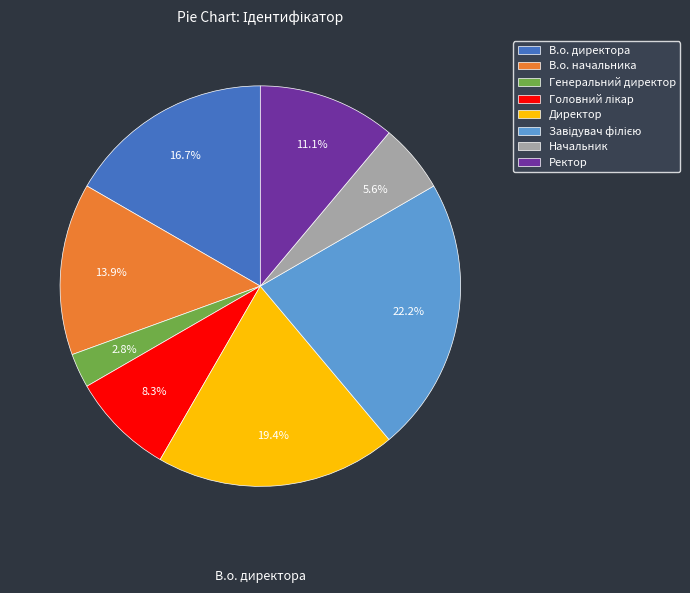

True or false: Директор accounts for 19% of the total.

True